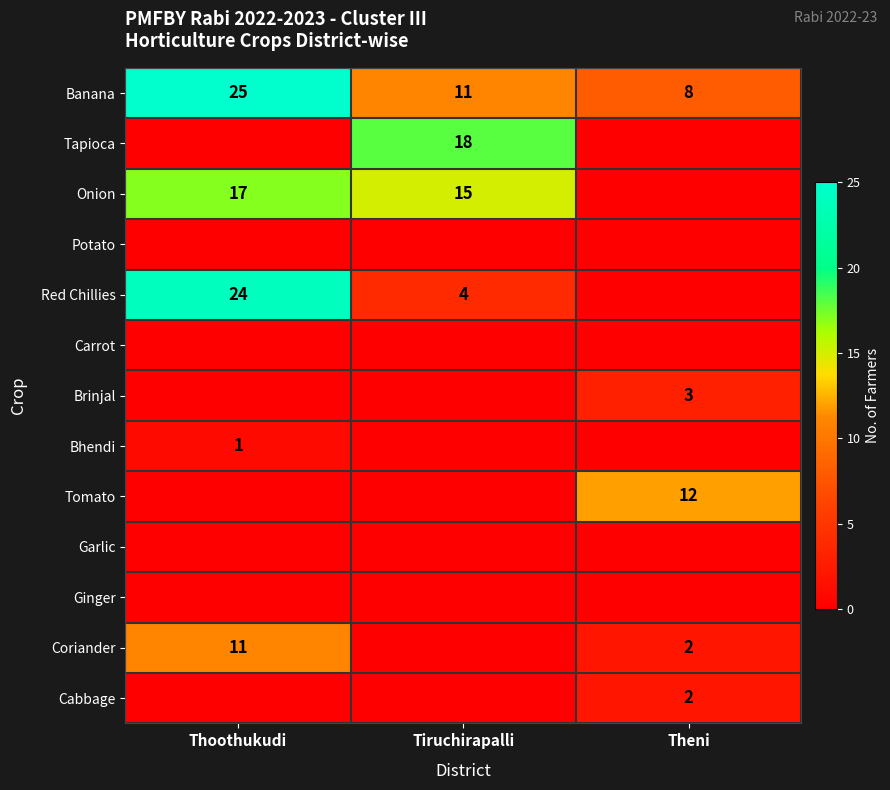

Is the value of Coriander at Thoothukudi greater than the value of Red Chillies at Thoothukudi?

No